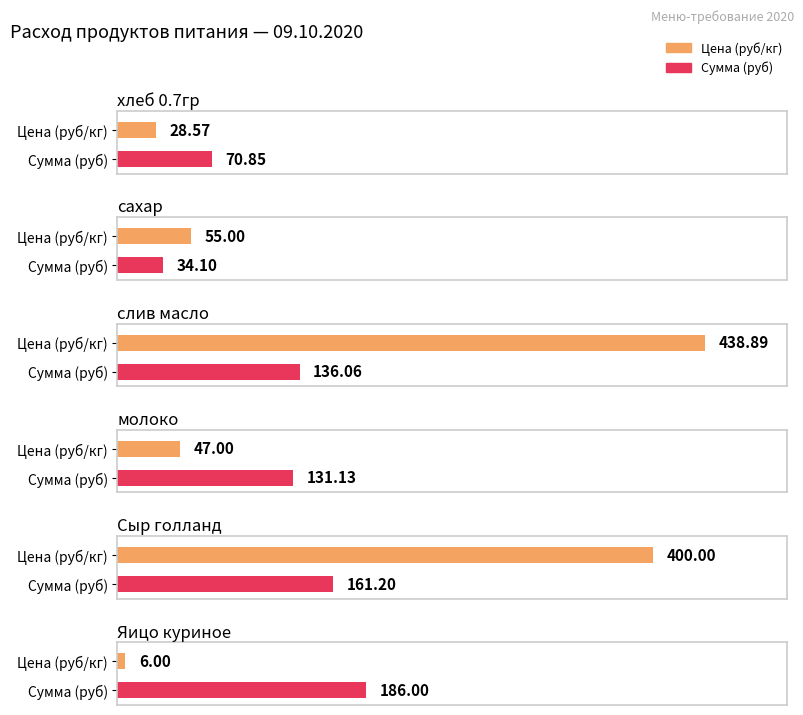

What is the value of the Сумма (руб) bar at the 2nd from the left?

34.1